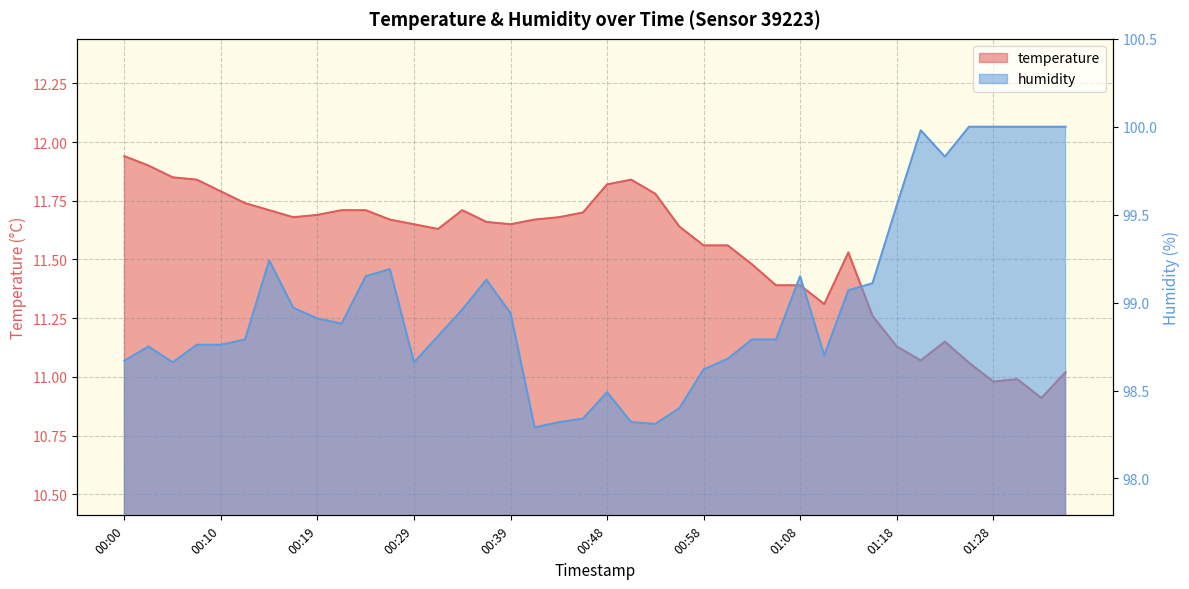

In temperature, how many points are higher than both neighbors (excluding endpoints)?

5